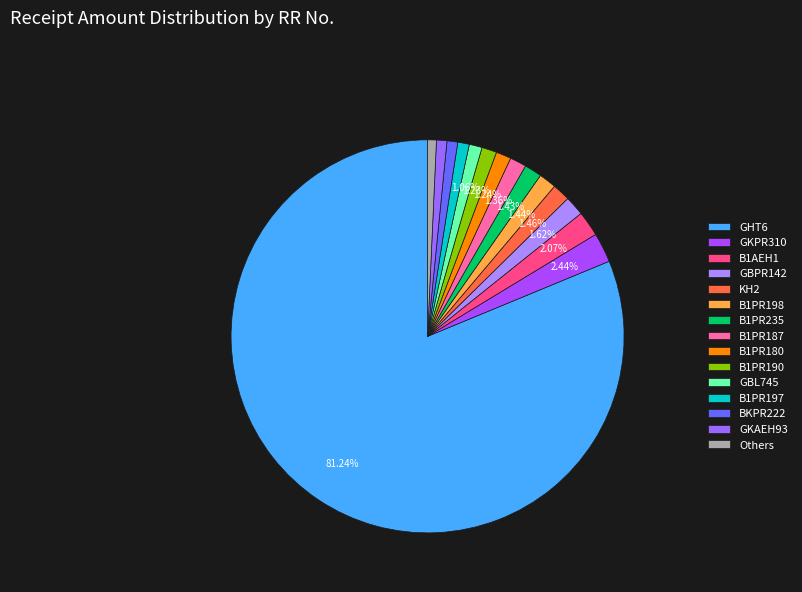

Does any single category account for the majority?

Yes